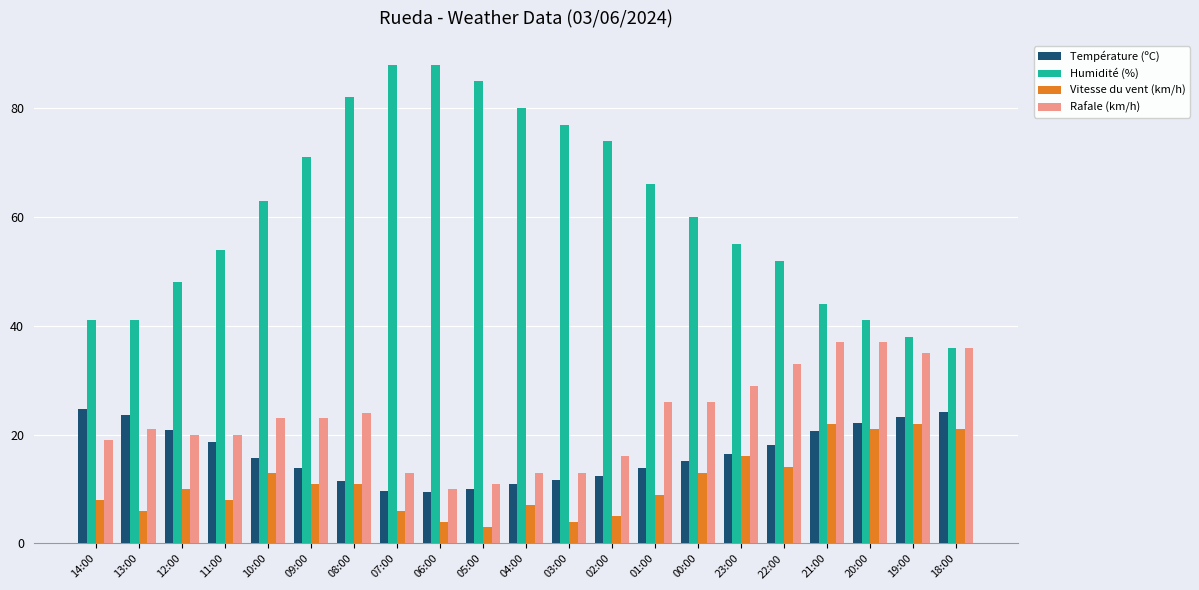

What is the total value across all series at 07:00?

116.6